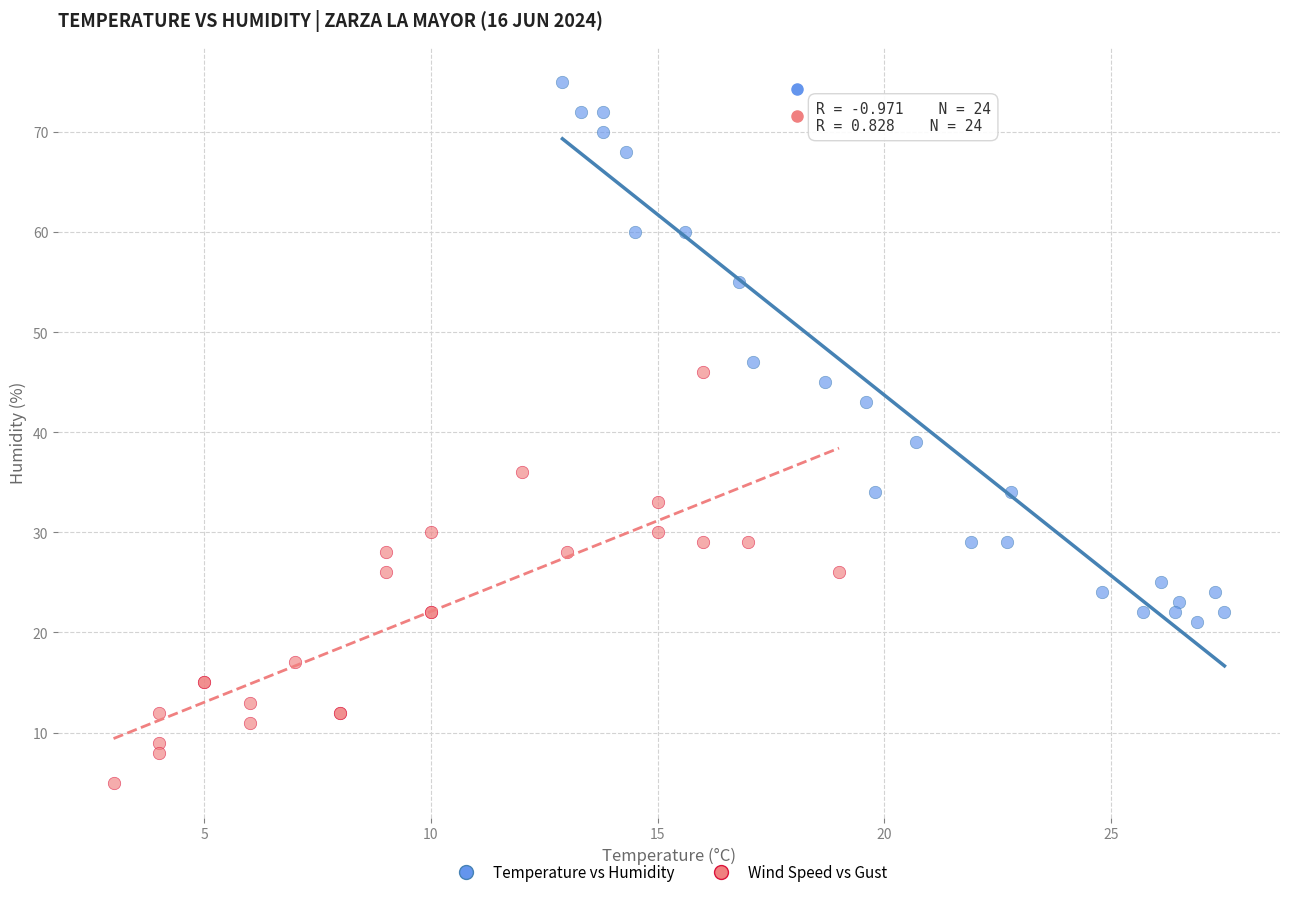

Which series contains the lowest Y value?

Wind Speed vs Gust